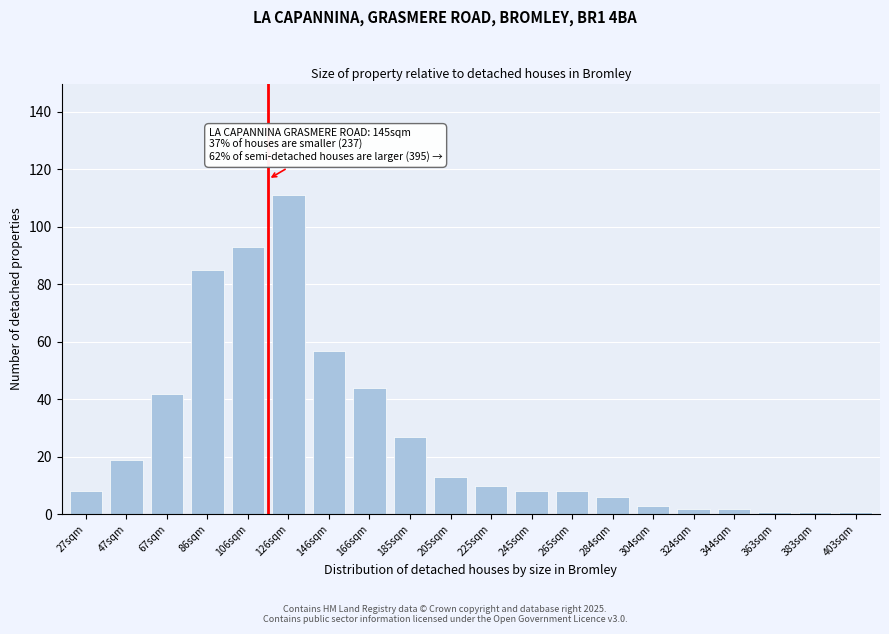

Reading left to right, what are all the values shown in this chart?

27sqm=8	47sqm=19	67sqm=42	86sqm=85	106sqm=93	126sqm=111	146sqm=57	166sqm=44	185sqm=27	205sqm=13	225sqm=10	245sqm=8	265sqm=8	284sqm=6	304sqm=3	324sqm=2	344sqm=2	363sqm=1	383sqm=1	403sqm=1